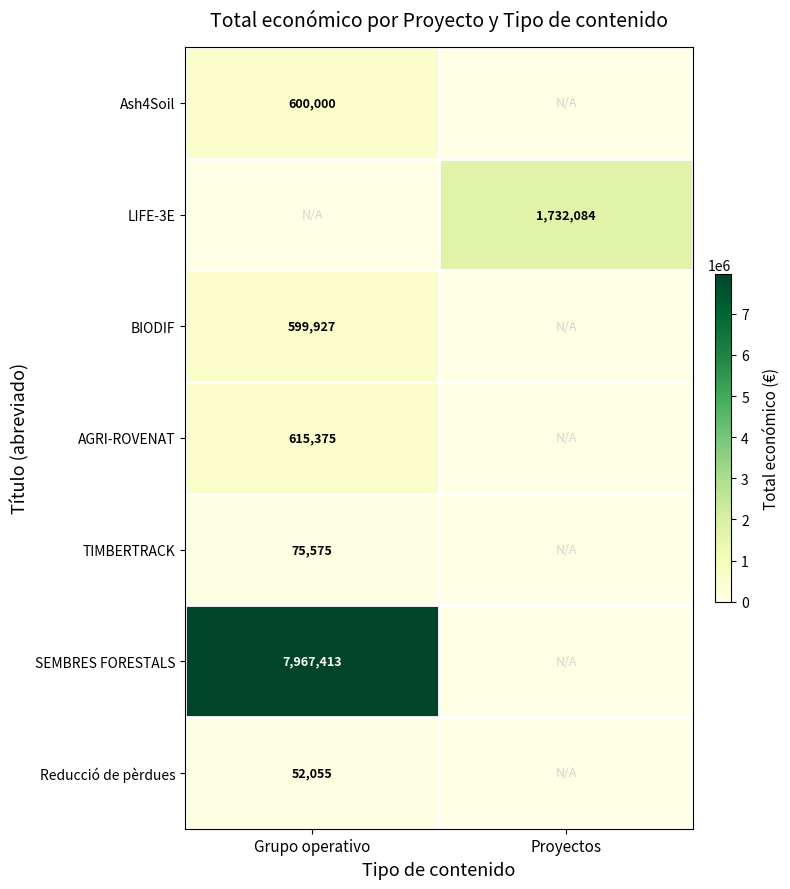

The Ash4Soil series shows 891345 at Grupo operativo. True or false?

False